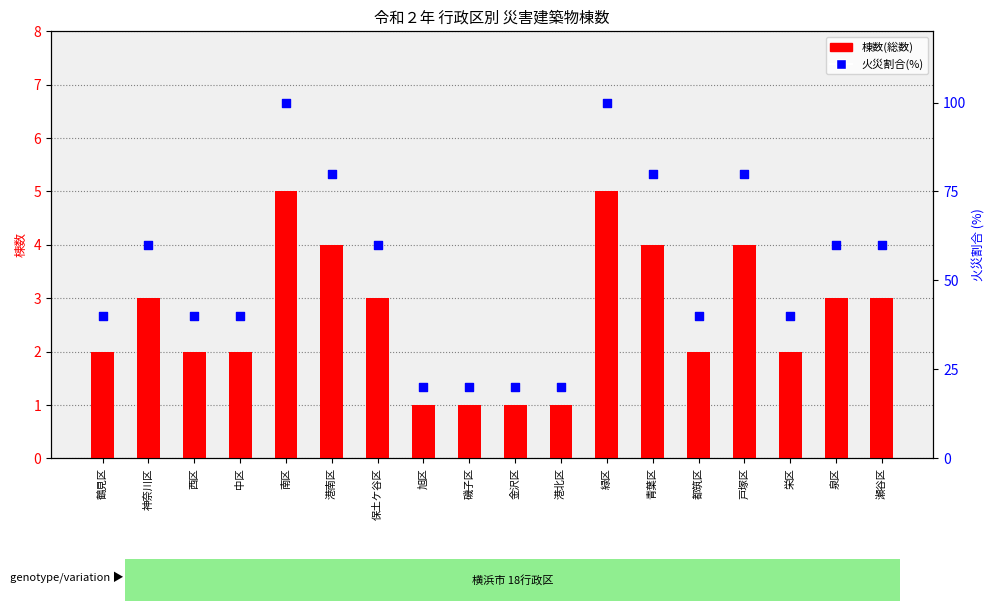

Which series has the largest Y range (max minus min)?

区内火災割合(%)